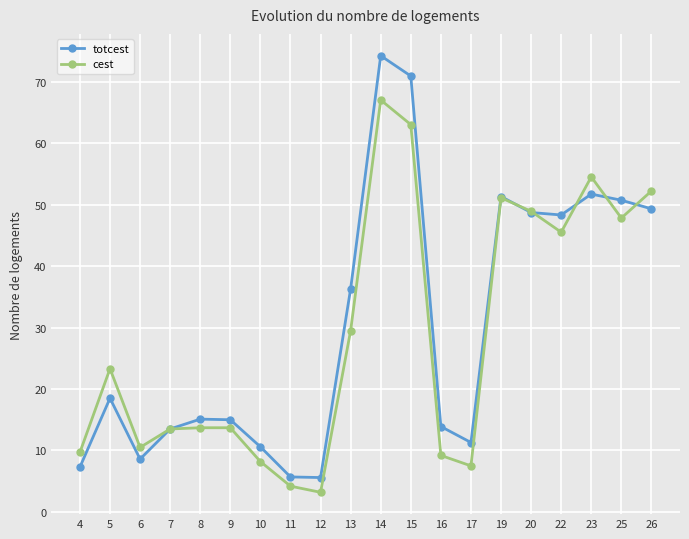

At which category is the sum across all series the highest?

14